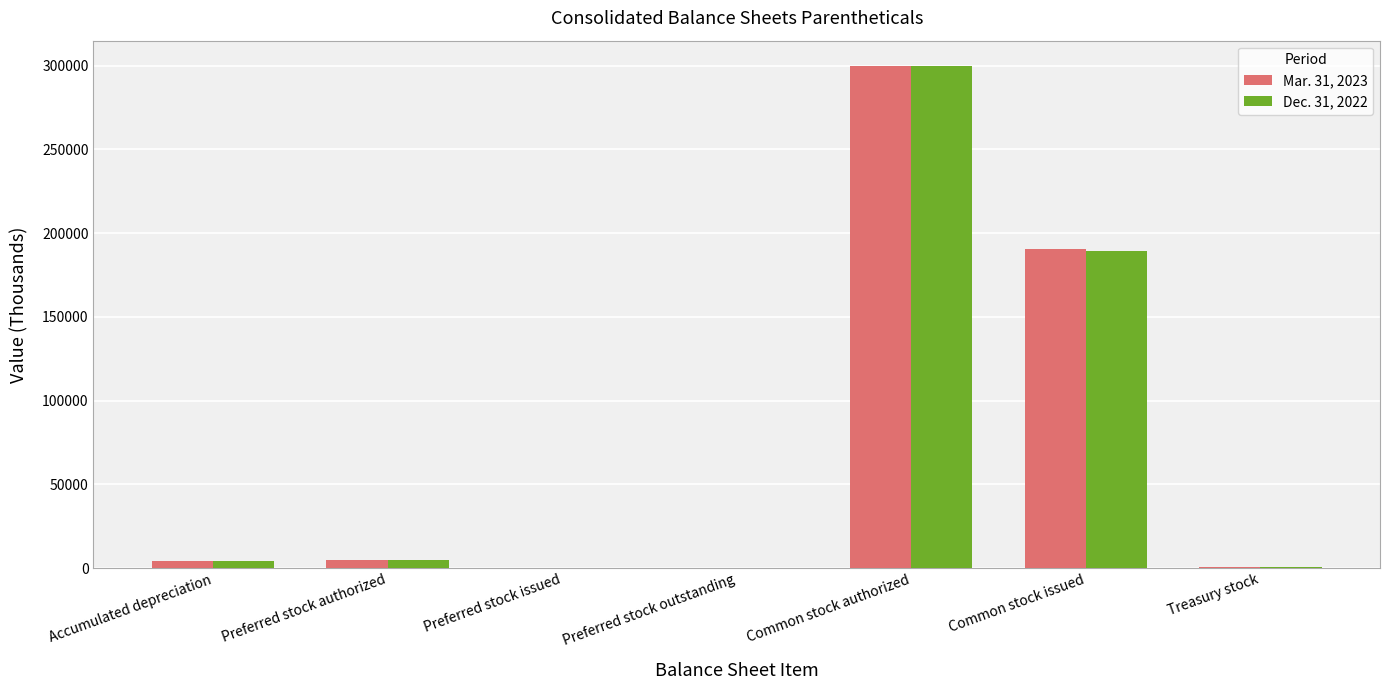

At which category is the sum across all series the highest?

Common stock authorized